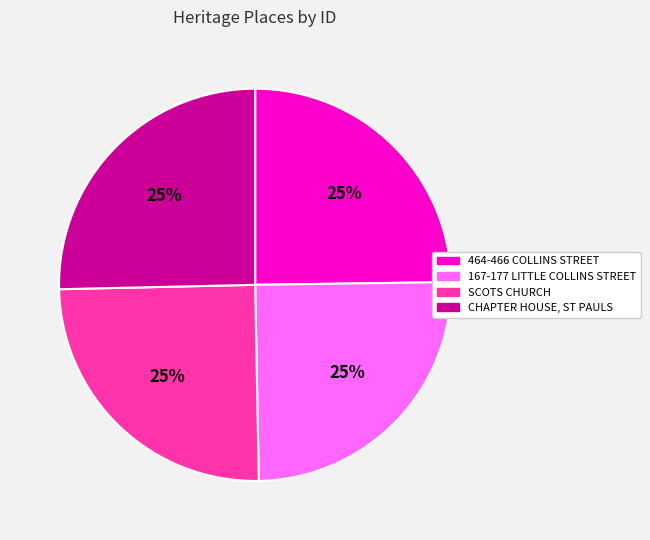

What percentage is the SCOTS CHURCH slice, to the nearest percent?

25%